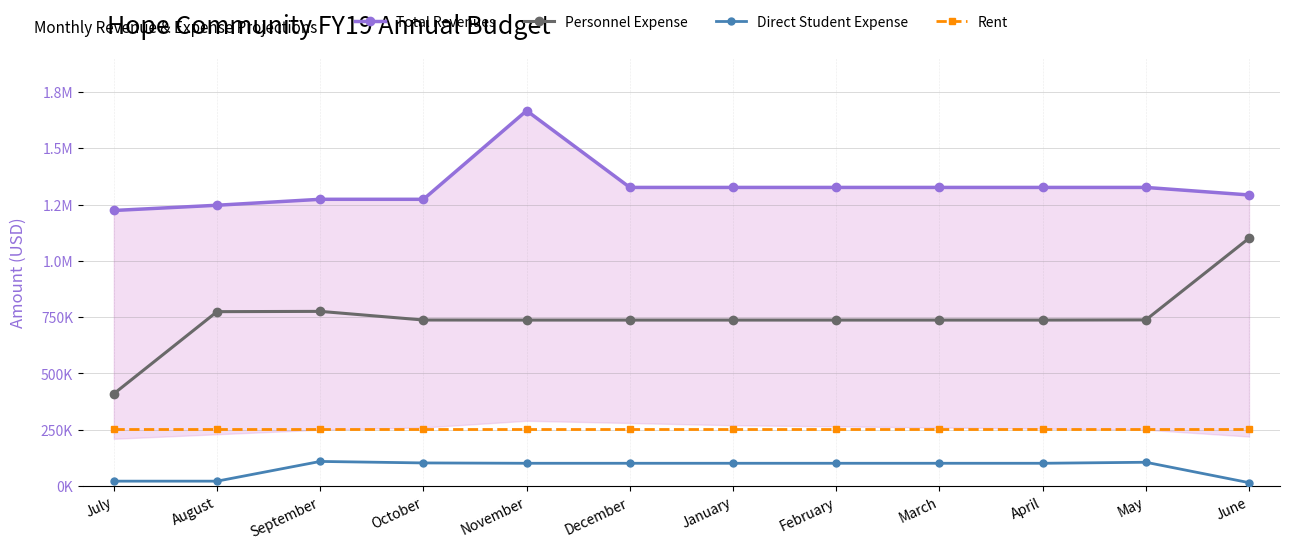

True or false: Personnel Expense has a value of 1310281.6 at April.

False